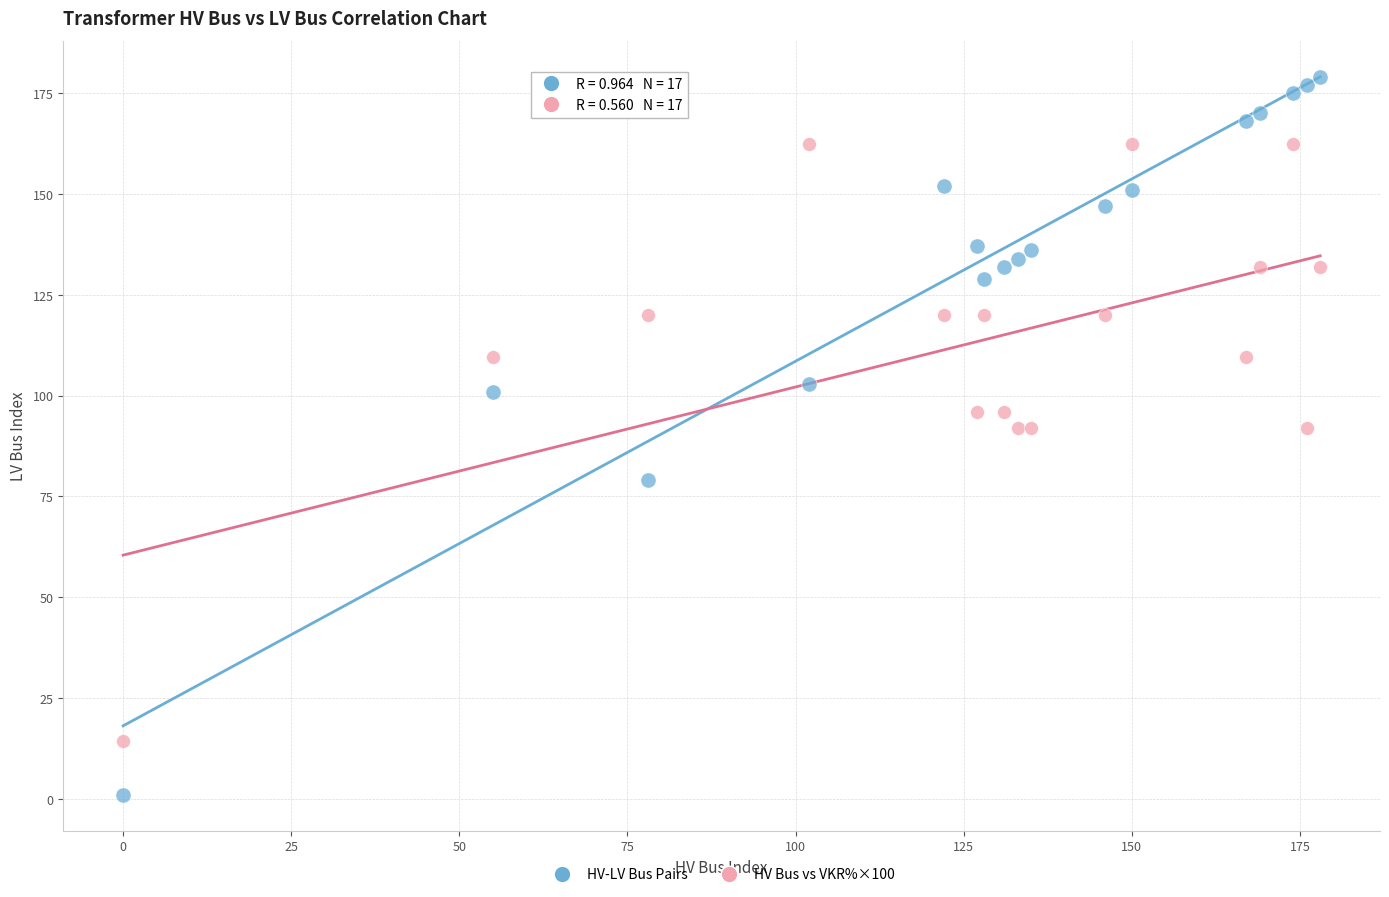

What are all the series names shown in the legend?

HV-LV Bus Pairs, HV Bus vs VKR%×100